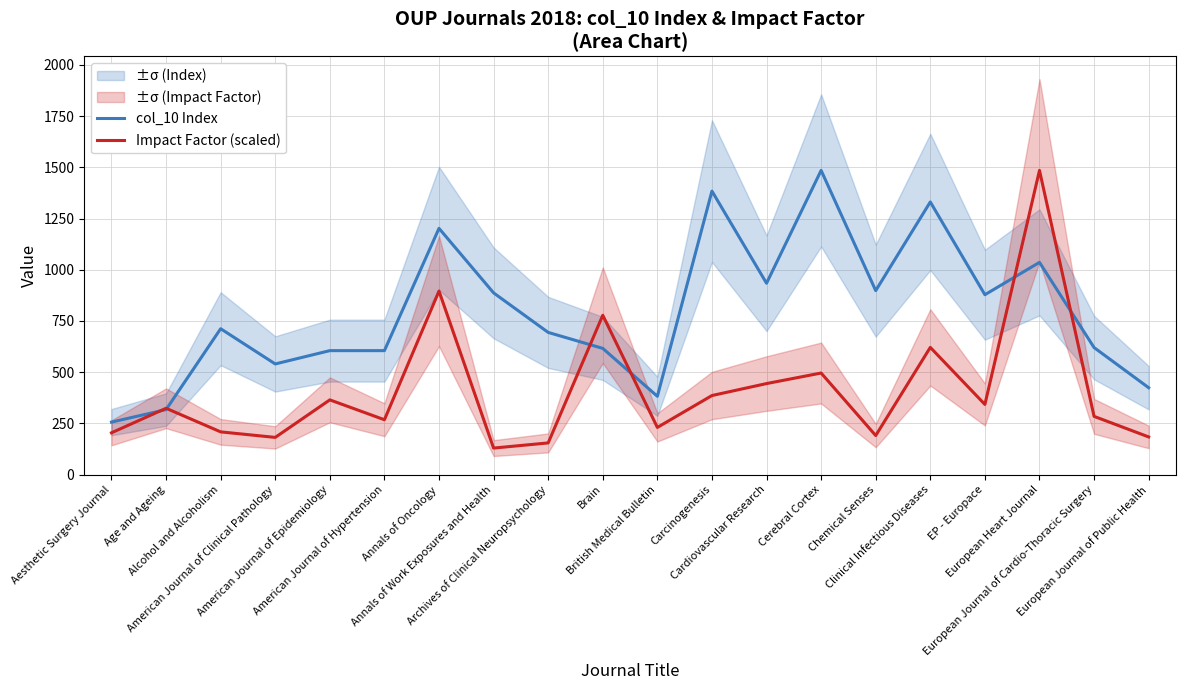

Reading left to right, what are all the values shown in this chart?

col_10 Index: Aesthetic Surgery Journal=256.0	Age and Ageing=317.0	Alcohol and Alcoholism=712.0	American Journal of Clinical Pathology=540.0	American Journal of Epidemiology=605.0	American Journal of Hypertension=605.0	Annals of Oncology=1202.0	Annals of Work Exposures and Health=887.0	Archives of Clinical Neuropsychology=694.0	Brain=616.0	British Medical Bulletin=382.0	Carcinogenesis=1384.0	Cardiovascular Research=934.0	Cerebral Cortex=1485.0	Chemical Senses=898.0	Clinical Infectious Diseases=1331.0	EP - Europace=878.0	European Heart Journal=1036.0	European Journal of Cardio-Thoracic Surgery=620.0	European Journal of Public Health=424.0
Impact Factor (scaled): Aesthetic Surgery Journal=203.8	Age and Ageing=323.6	Alcohol and Alcoholism=208.3	American Journal of Clinical Pathology=181.4	American Journal of Epidemiology=364.6	American Journal of Hypertension=267.6	Annals of Oncology=895.9	Annals of Work Exposures and Health=129.2	Archives of Clinical Neuropsychology=154.5	Brain=777.8	British Medical Bulletin=230.1	Carcinogenesis=385.8	Cardiovascular Research=444.2	Cerebral Cortex=495.7	Chemical Senses=190.4	Clinical Infectious Diseases=620.9	EP - Europace=342.3	European Heart Journal=1485.0	European Journal of Cardio-Thoracic Surgery=284.1	European Journal of Public Health=183.7